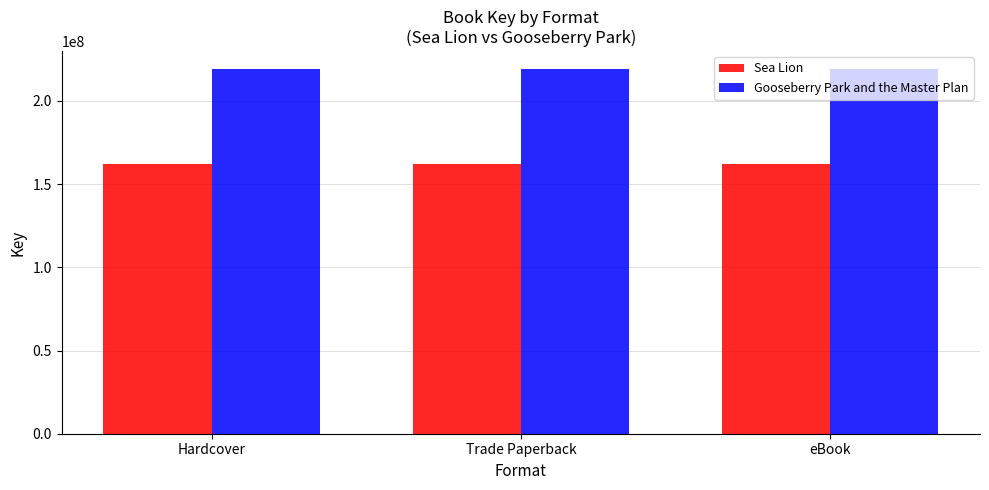

Rank the series by their average value, from lowest to highest.

Sea Lion, Gooseberry Park and the Master Plan